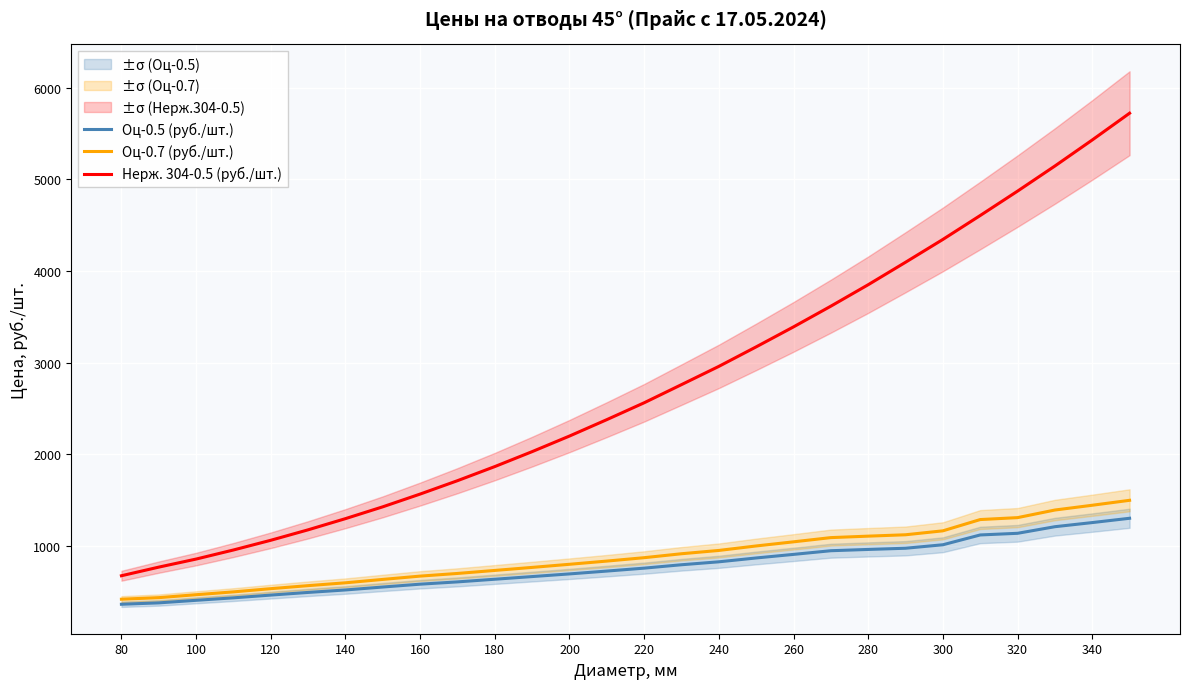

What is the label of the 28th point from the right?

80